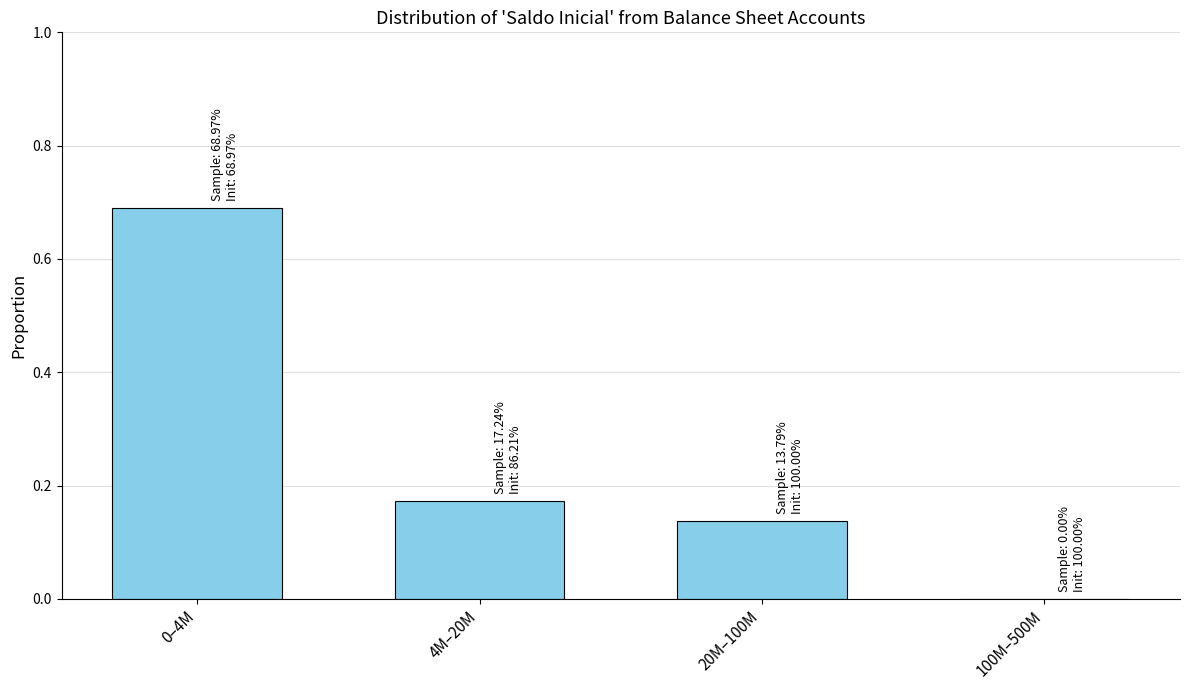

Between 100M–500M and 20M–100M, which is larger?

20M–100M